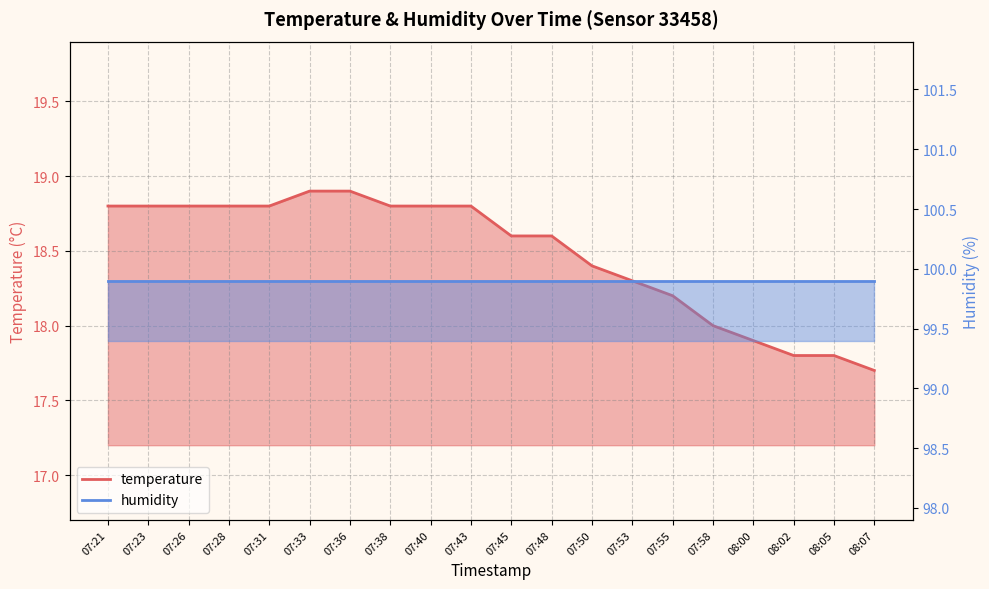

What value does the data have at 07:45?

18.6